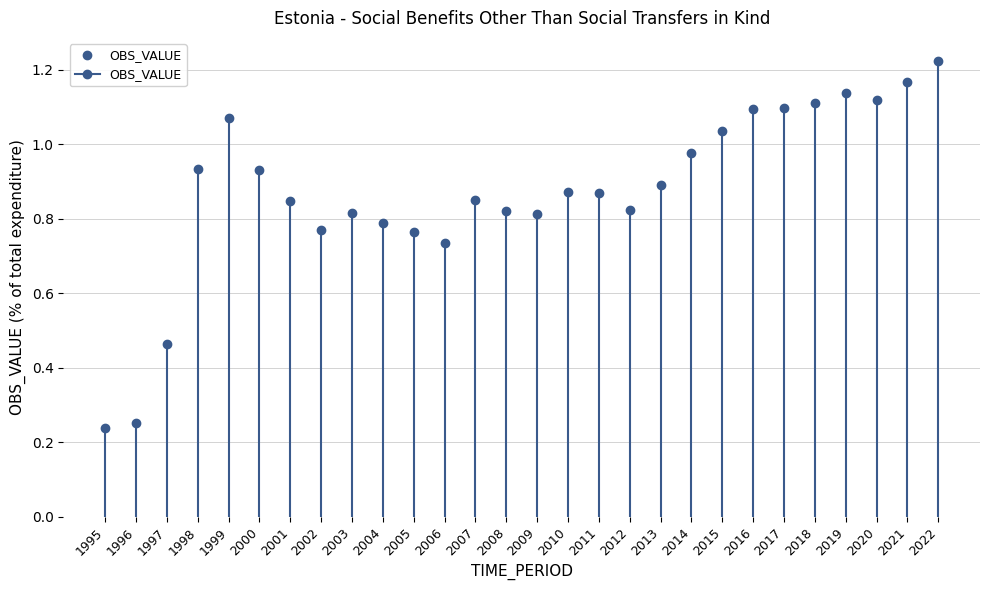

How many lines are shown in the chart?

1